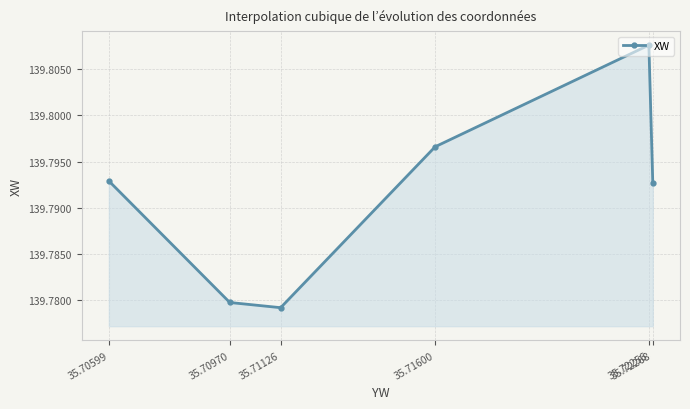

Rank the categories by value from lowest to highest.

35.71126, 35.70970, 35.72268, 35.70599, 35.71600, 35.72256